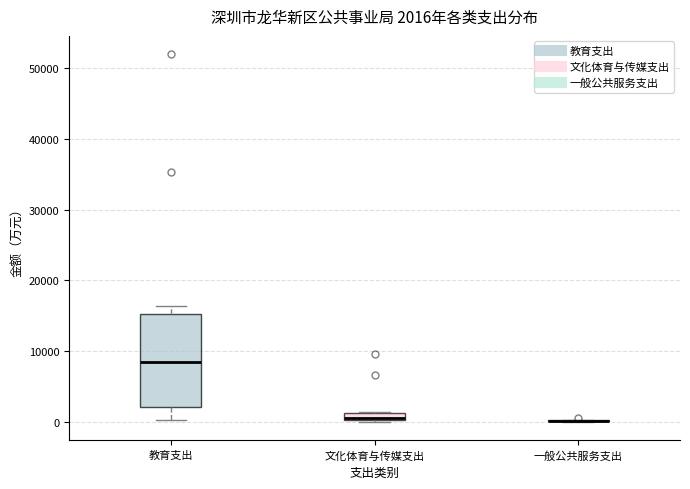

Which box is the tallest, from its lower edge to its upper edge?

教育支出